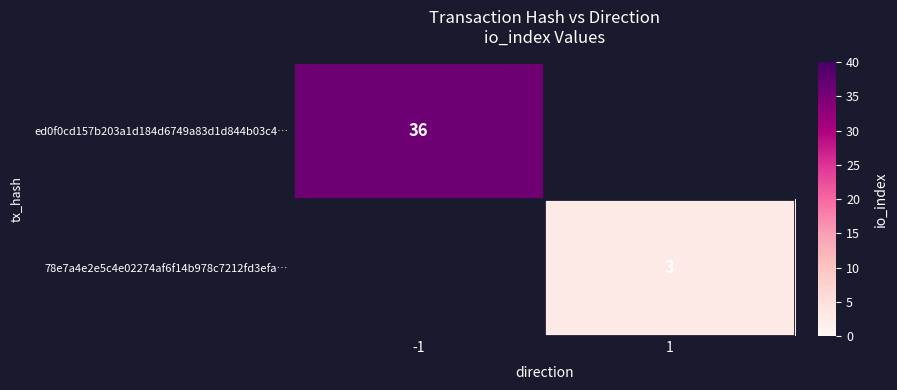

Which has a higher value, -1 or 1?

-1